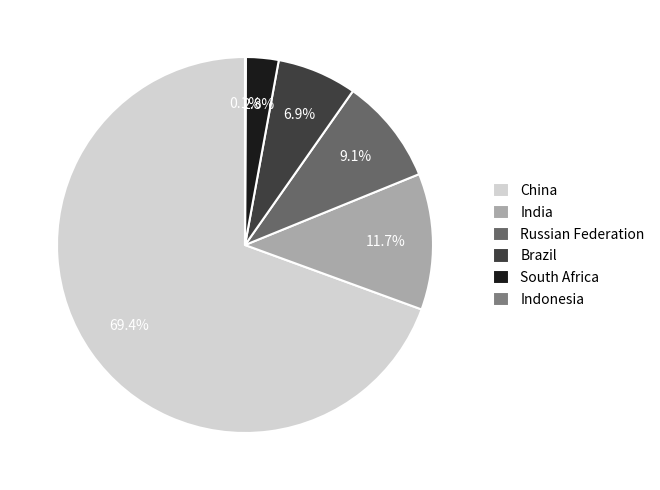

To the nearest percent, what is the difference between the largest and smallest slice percentages?

69%